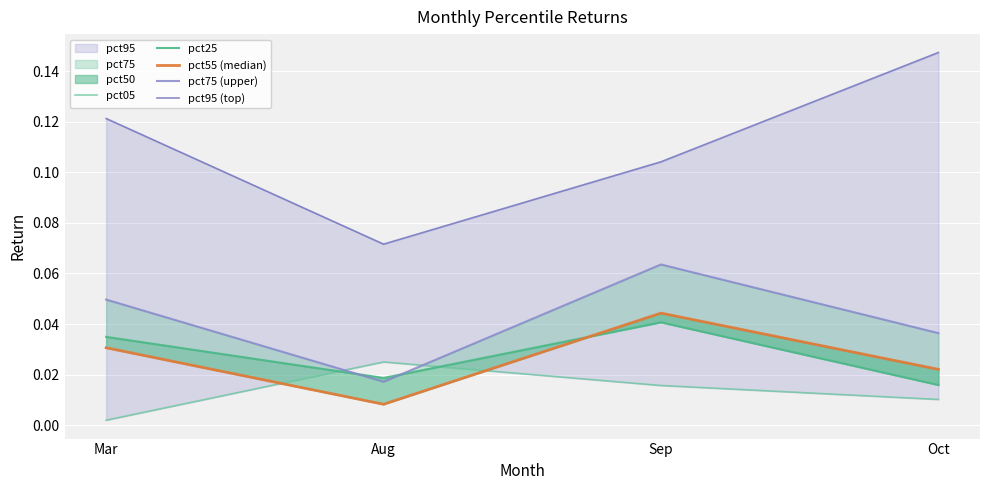

Does the chart display data point markers on the line(s)?

No